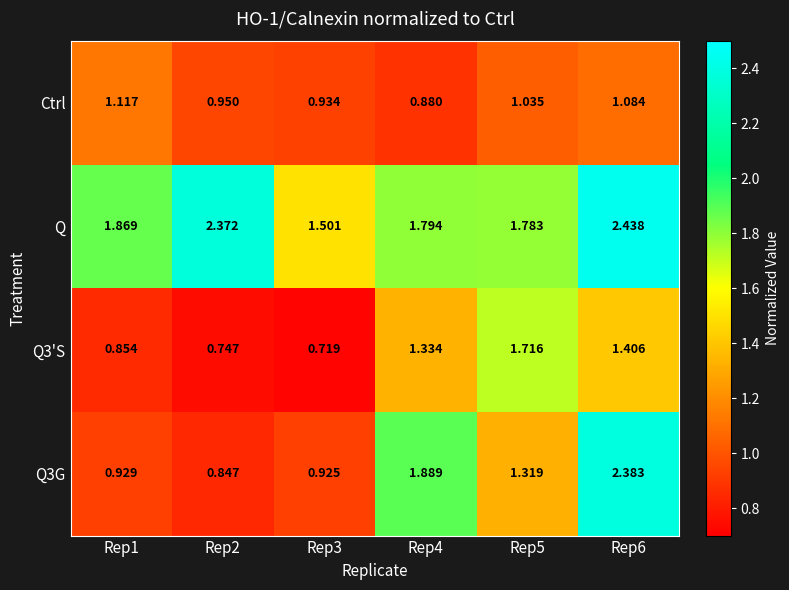

Rank the series at Rep6 from highest to lowest value.

Q, Q3G, Q3'S, Ctrl